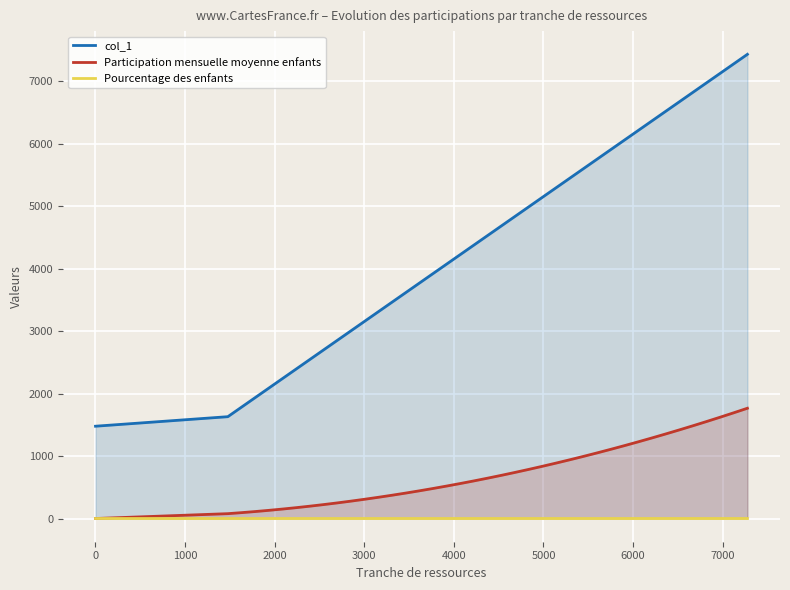

List the series in order of their overall mean, highest first.

col_1, Participation mensuelle moyenne enfants, Pourcentage des enfants